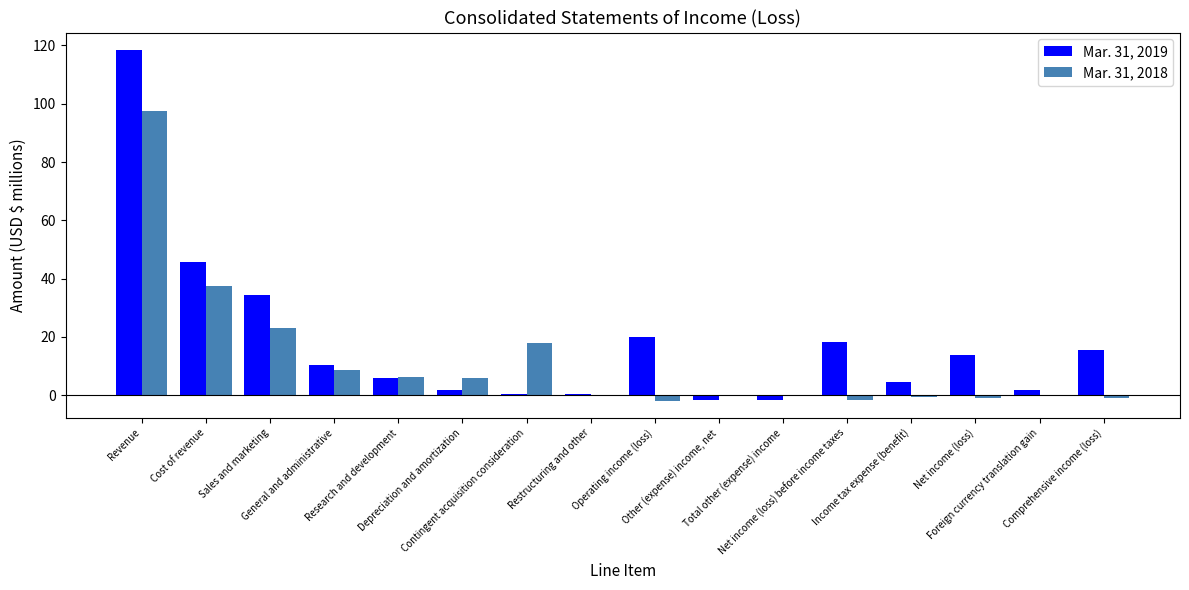

What are all the series names shown in the legend?

Mar. 31, 2019, Mar. 31, 2018